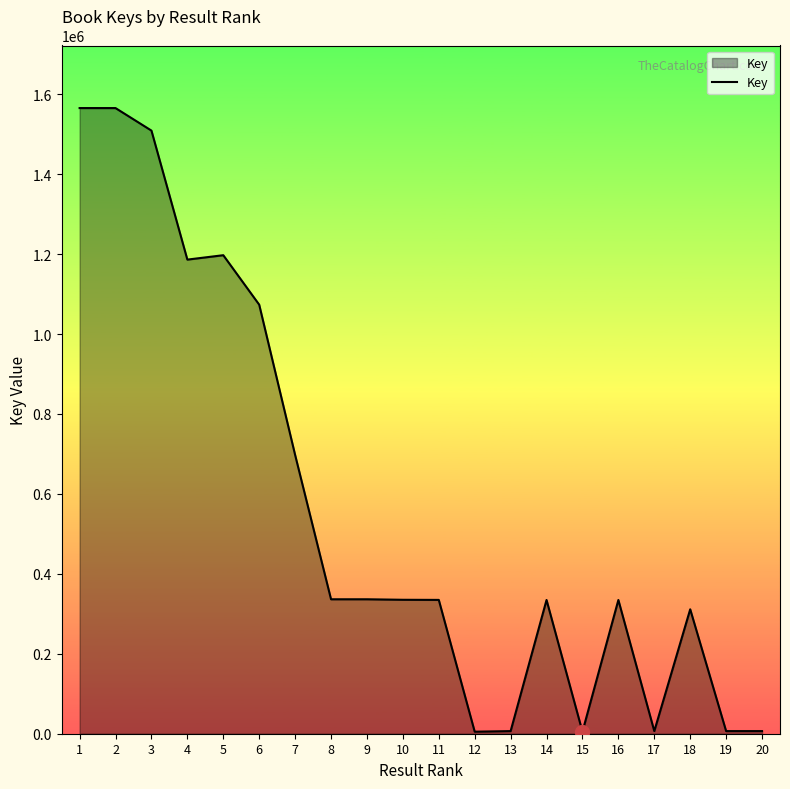

Between 5 and 16, which is larger?

5